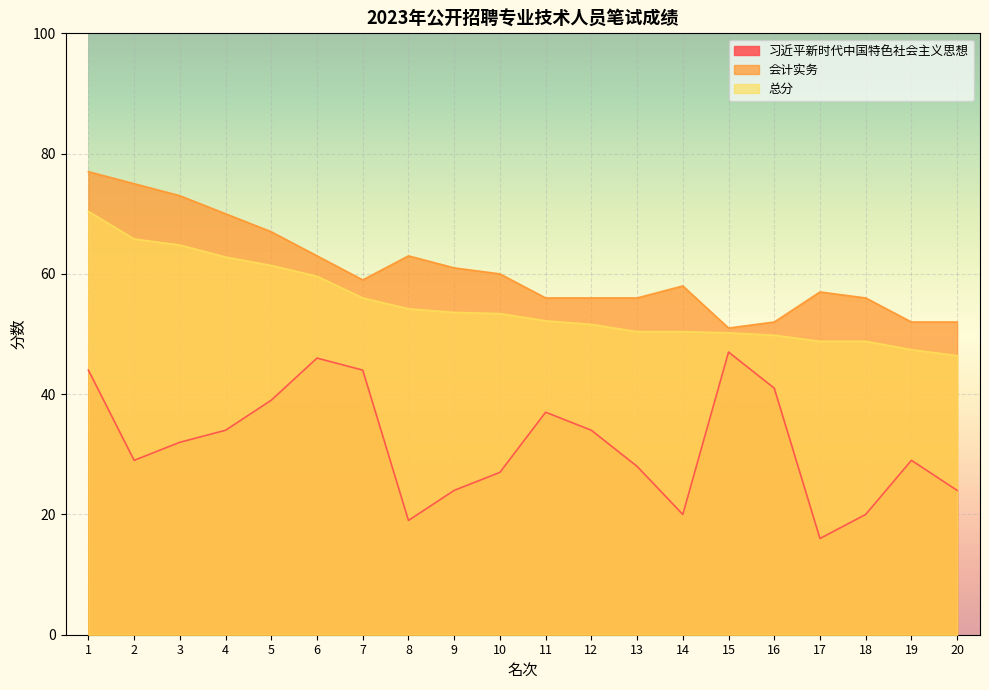

True or false: 习近平新时代中国特色社会主义思想 and 会计实务 intersect in this chart.

False